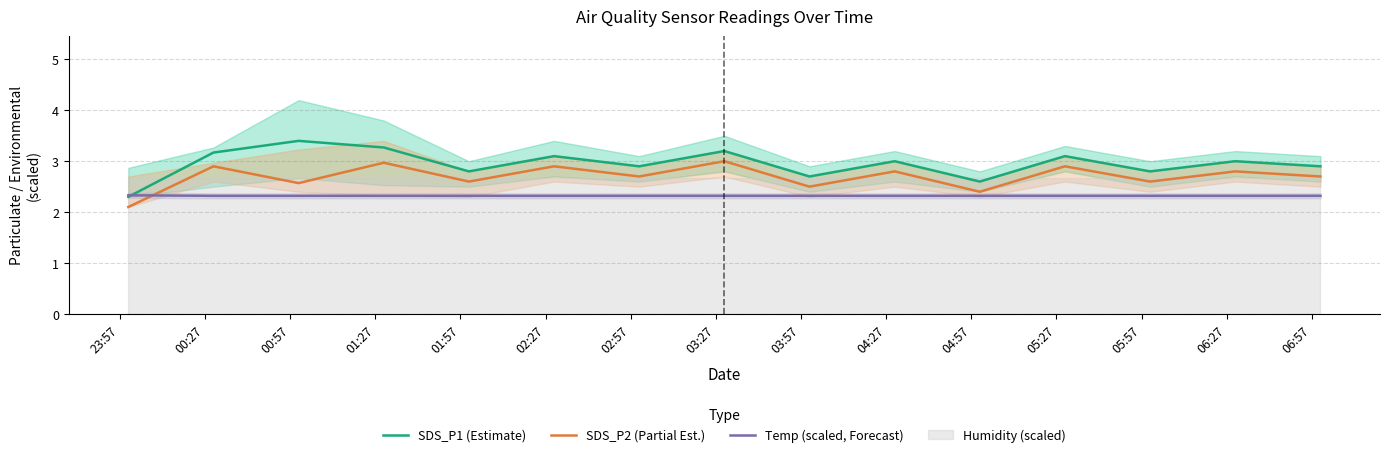

What is the maximum value for SDS_P2 (Partial Est.)?

3.0